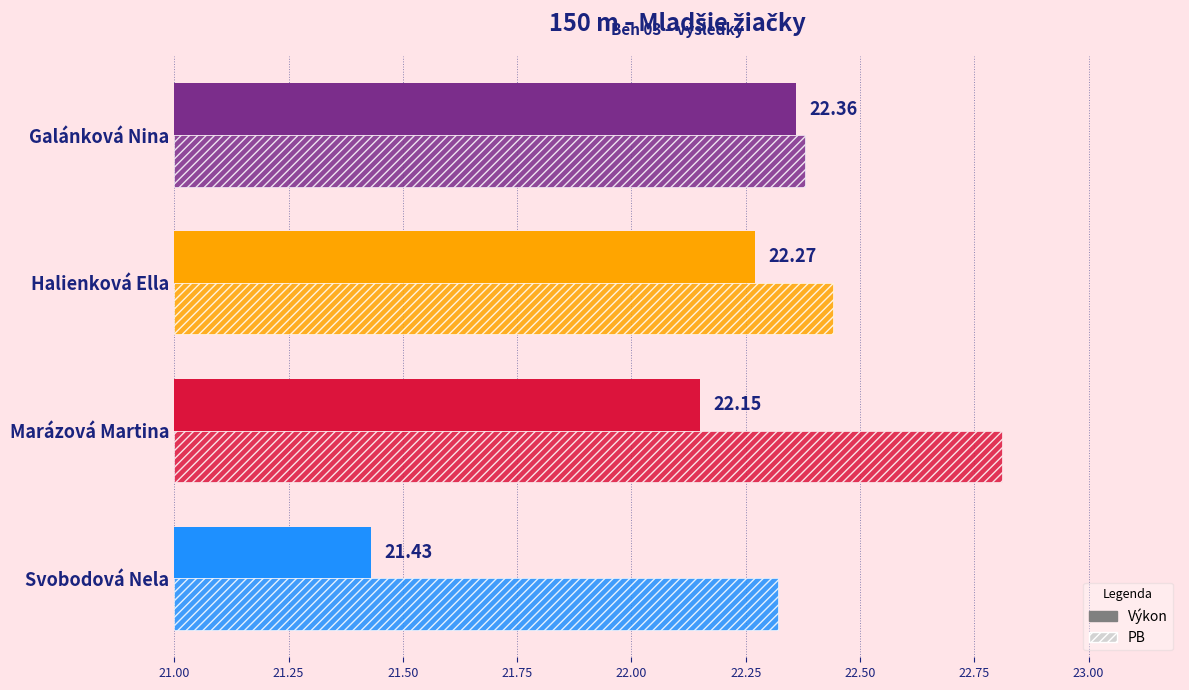

Reading right to left, what are all the values shown in this chart?

Výkon: 22.4	22.3	22.1	21.4
PB: 22.4	22.4	22.8	22.3